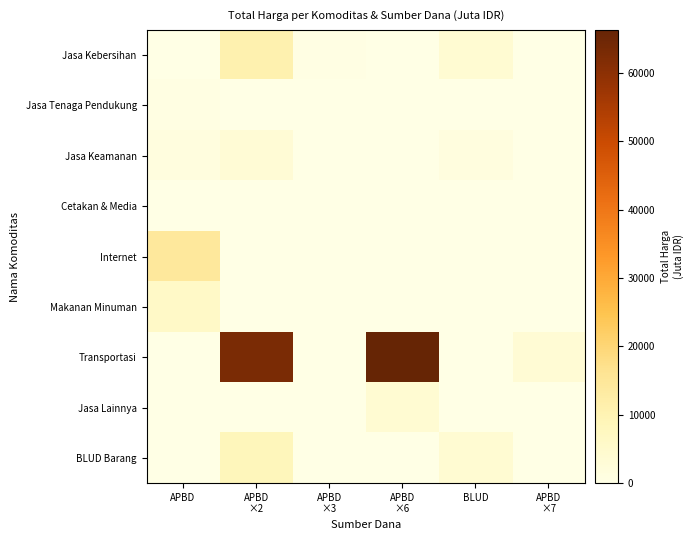

Between APBD
×3 and BLUD, which is larger?

BLUD